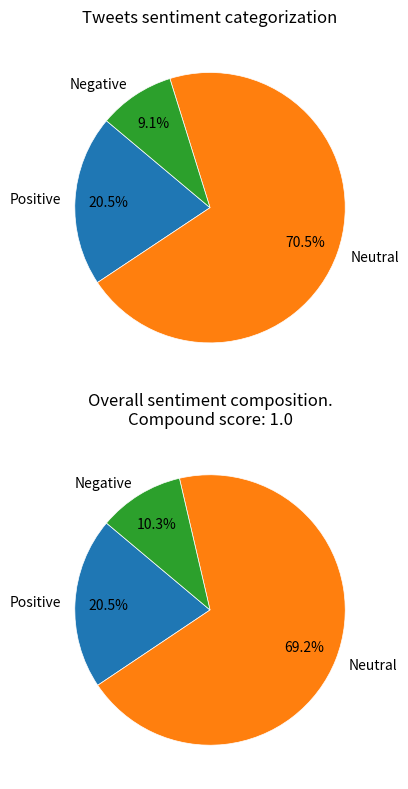

True or false: 1 accounts for 23% of the total.

False